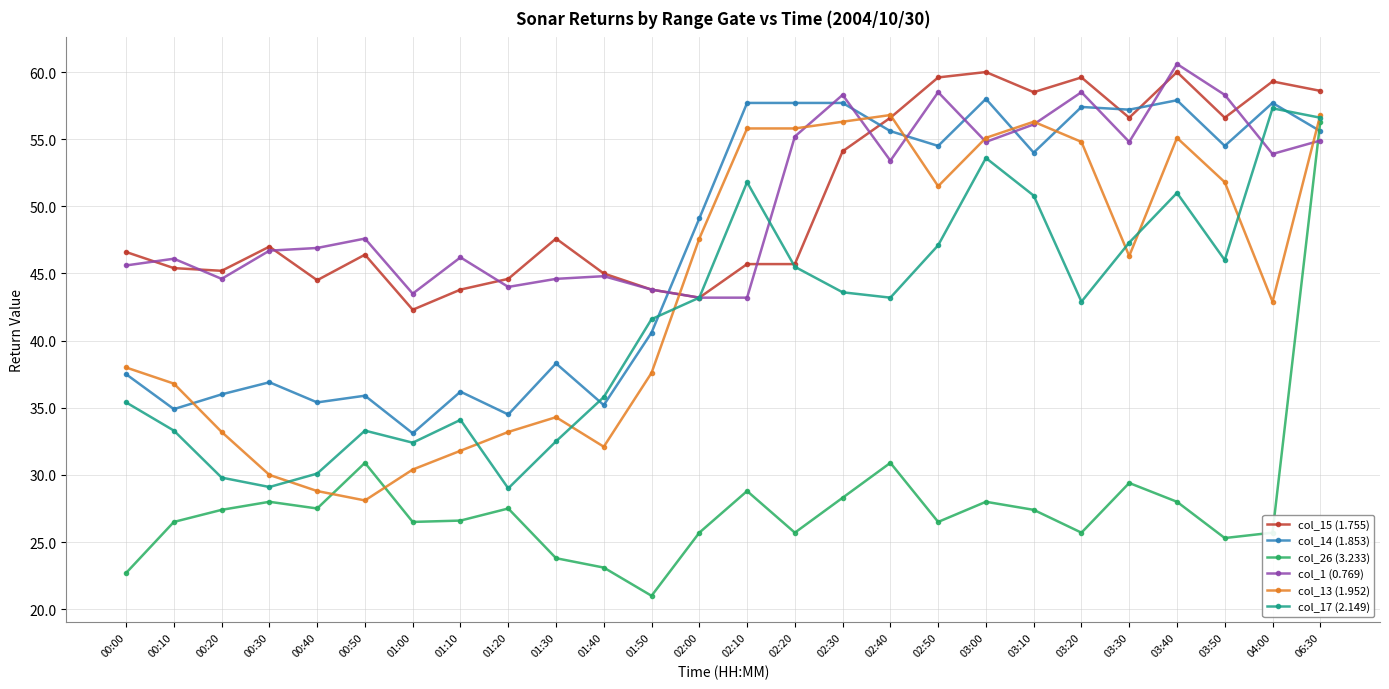

At which category does col_1 (0.769) reach its first local peak?

00:10